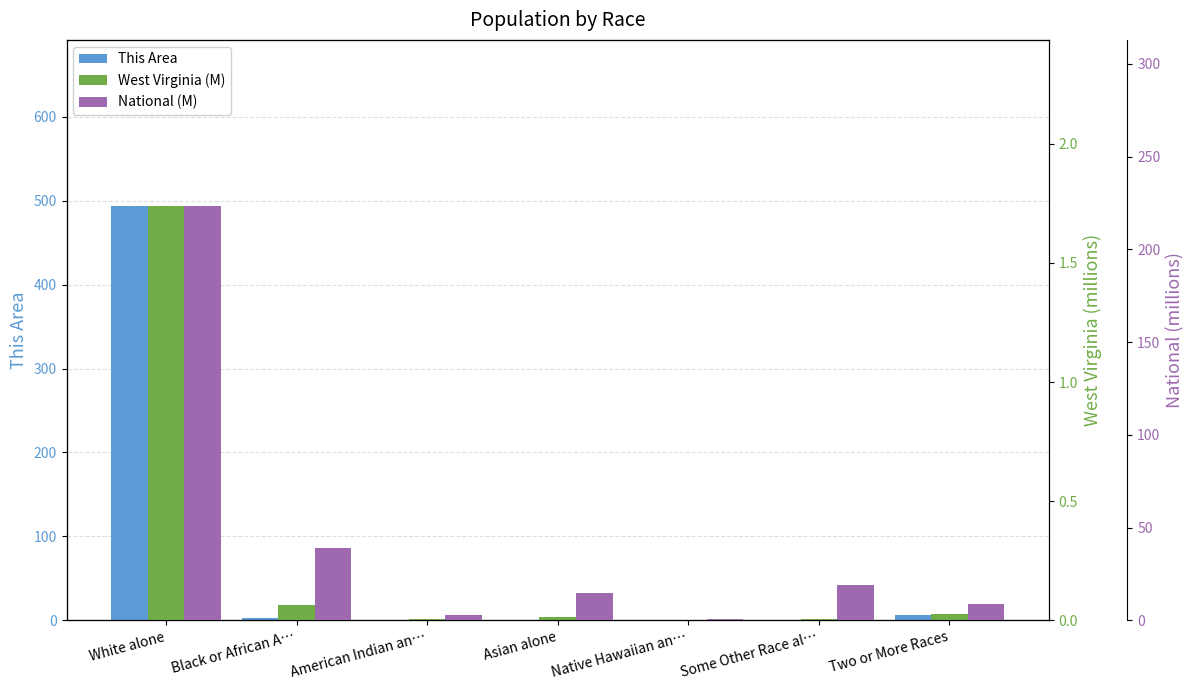

Is it true that West Virginia (M) equals 0.0 at American Indian an…?

False